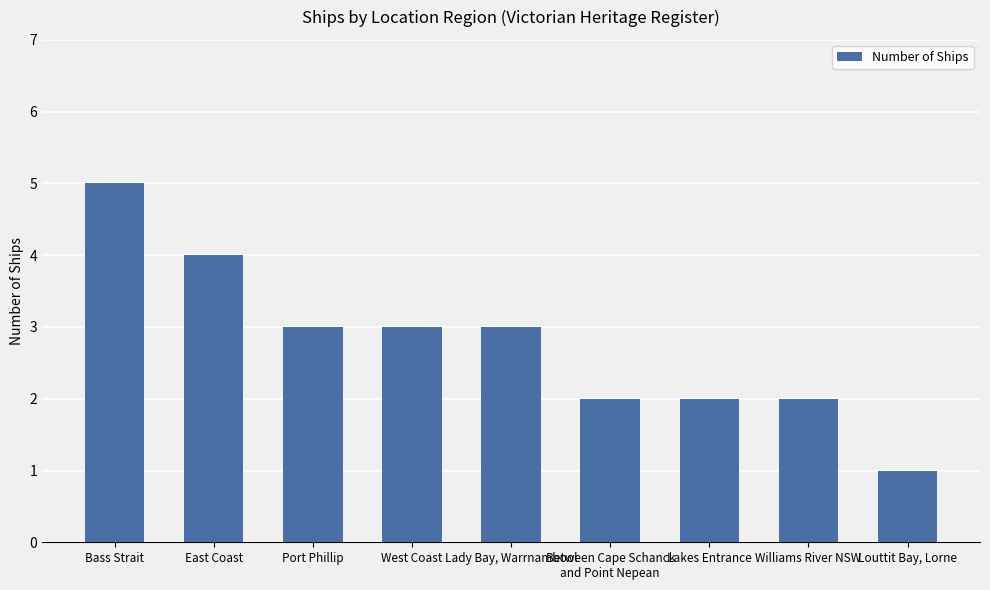

What is the average value?

3